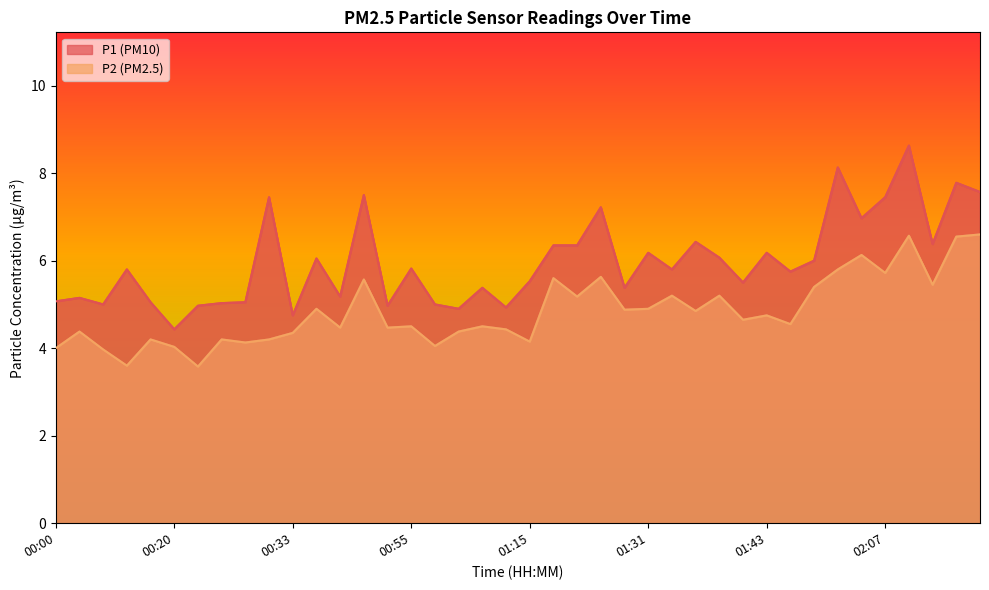

List the series in order of their peak value, lowest first.

P2, P1